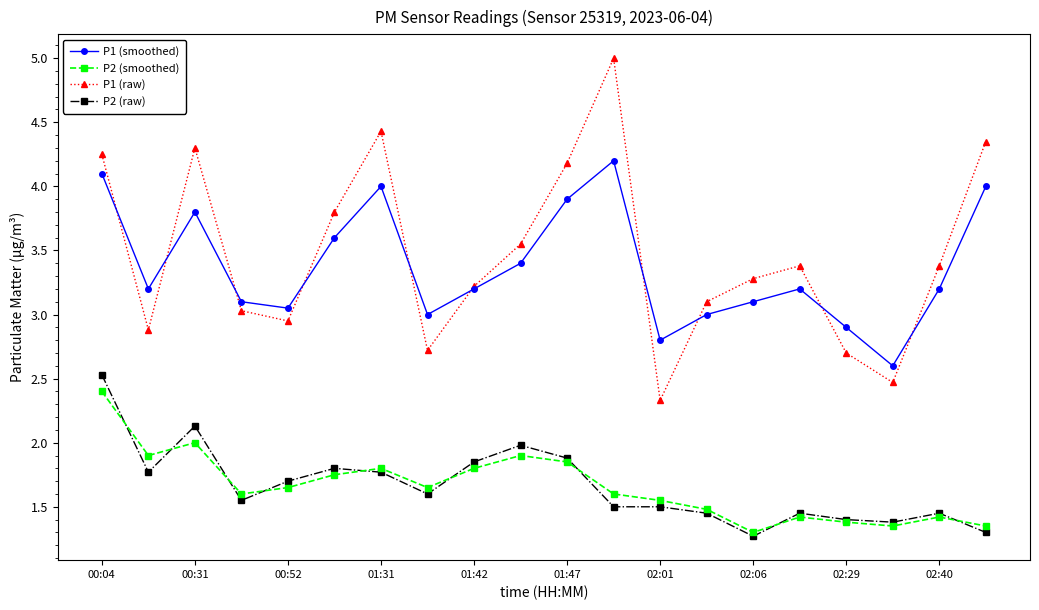

What is the value of the P1 (raw) point at the 7th from the left?

4.4